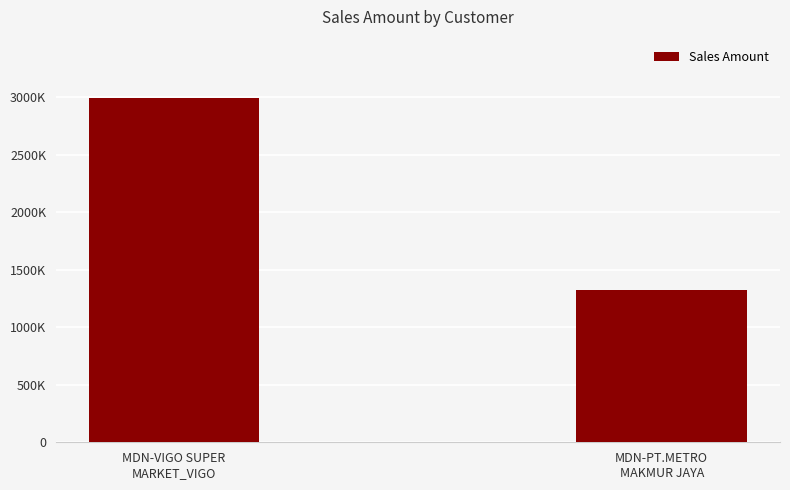

Does the chart contain any negative values?

No